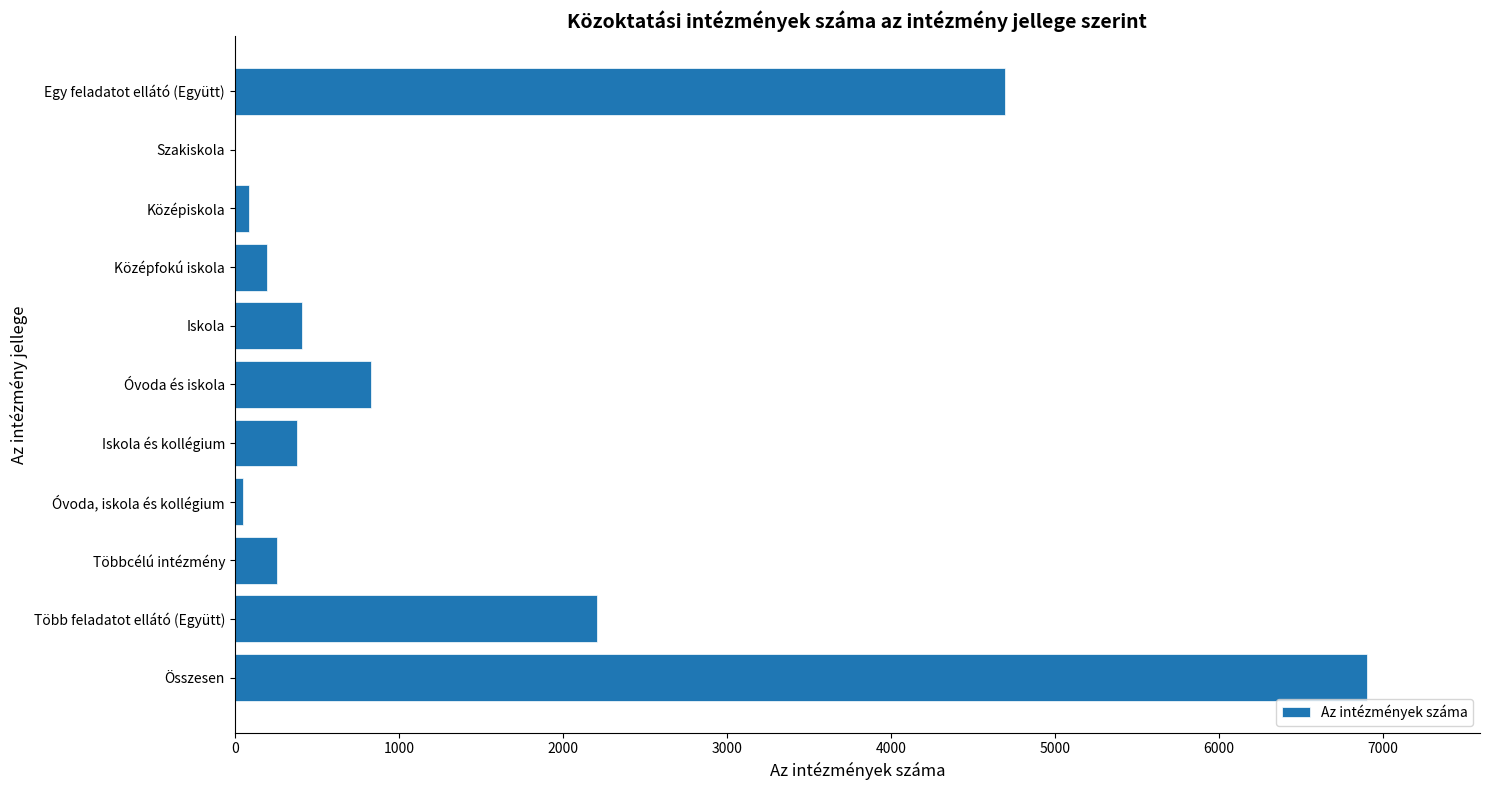

True or false: the data shows 6902 at Összesen.

True